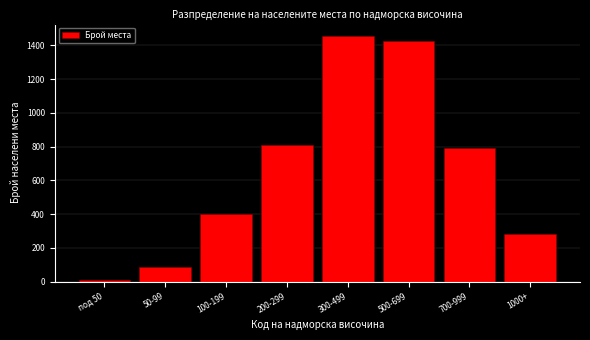

Reading right to left, extract all data points from this chart.

282	789	1423	1456	812	398	87	12